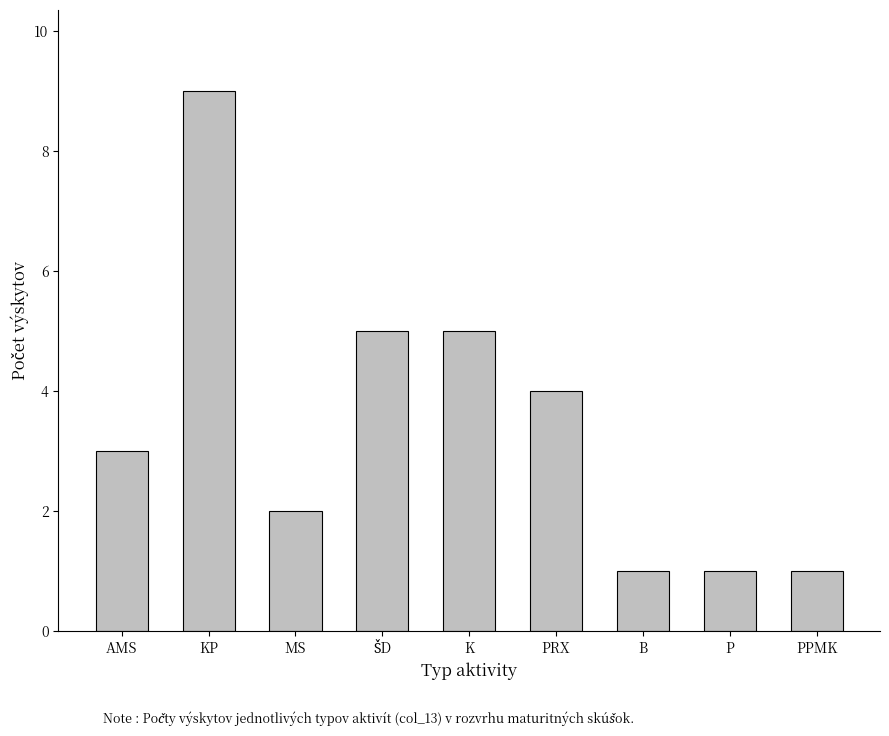

The chart shows a value of 5 at K. True or false?

True